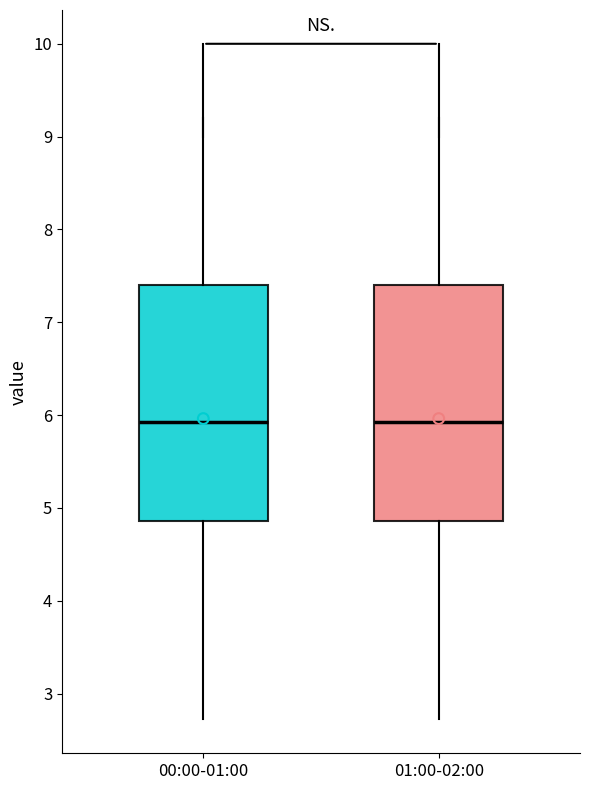

Reading left to right, read every box against the y-axis: the position of its median line, the range the box covers, and the ends of its whiskers. The values are not printed on the chart, so give them approximately, as read against the axis.

00:00-01:00: median 5.9, box 4.9 to 7.4, whiskers 2.7 to 9.2
01:00-02:00: median 5.9, box 4.9 to 7.4, whiskers 2.7 to 9.2